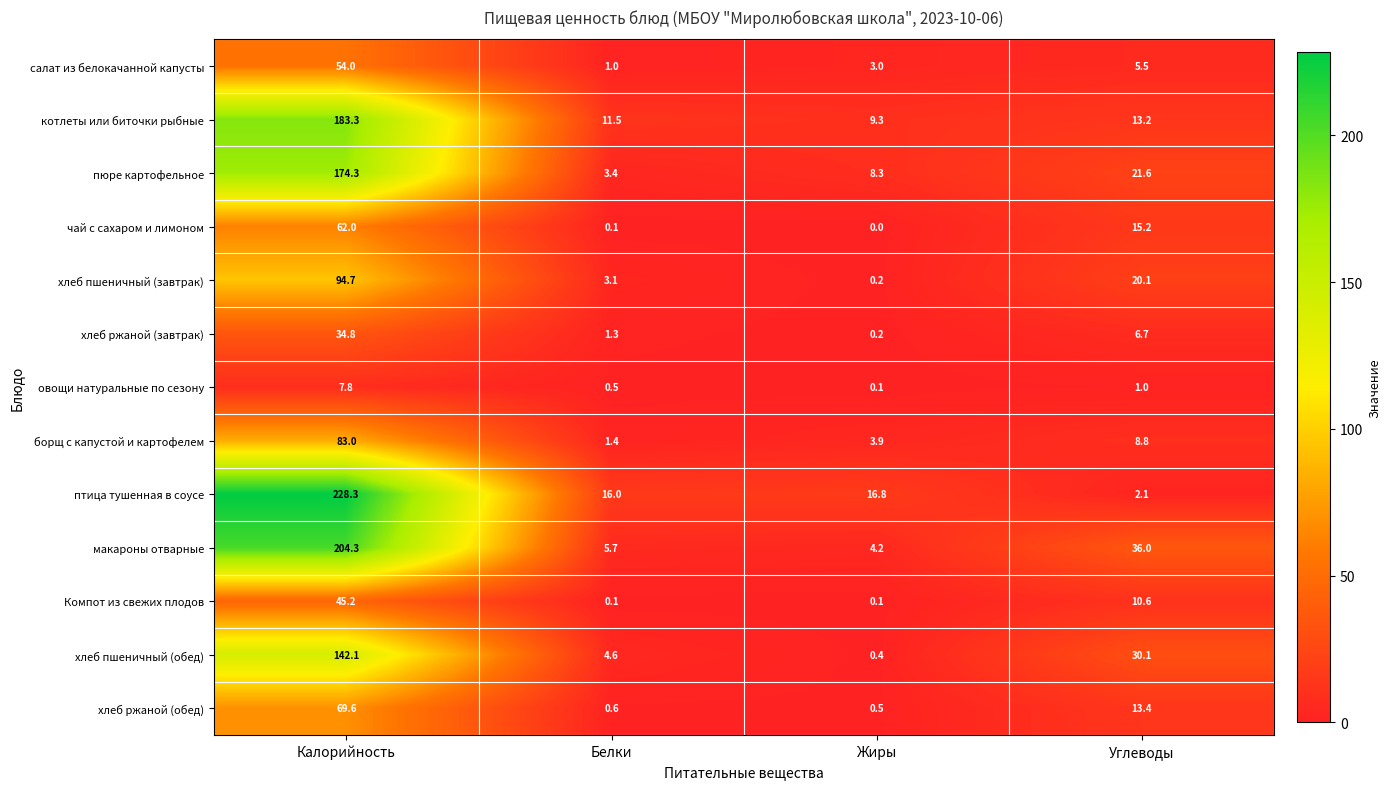

At which label is овощи натуральные по сезону closest to 3?

Углеводы